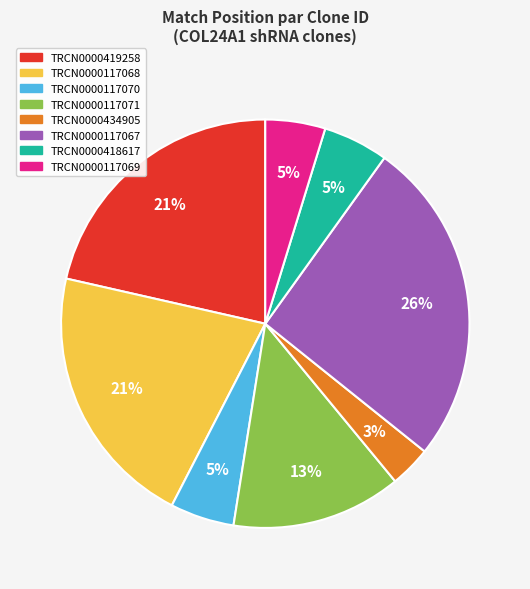

To the nearest percent, what is the combined percentage of TRCN0000418617 and TRCN0000117069?

10%